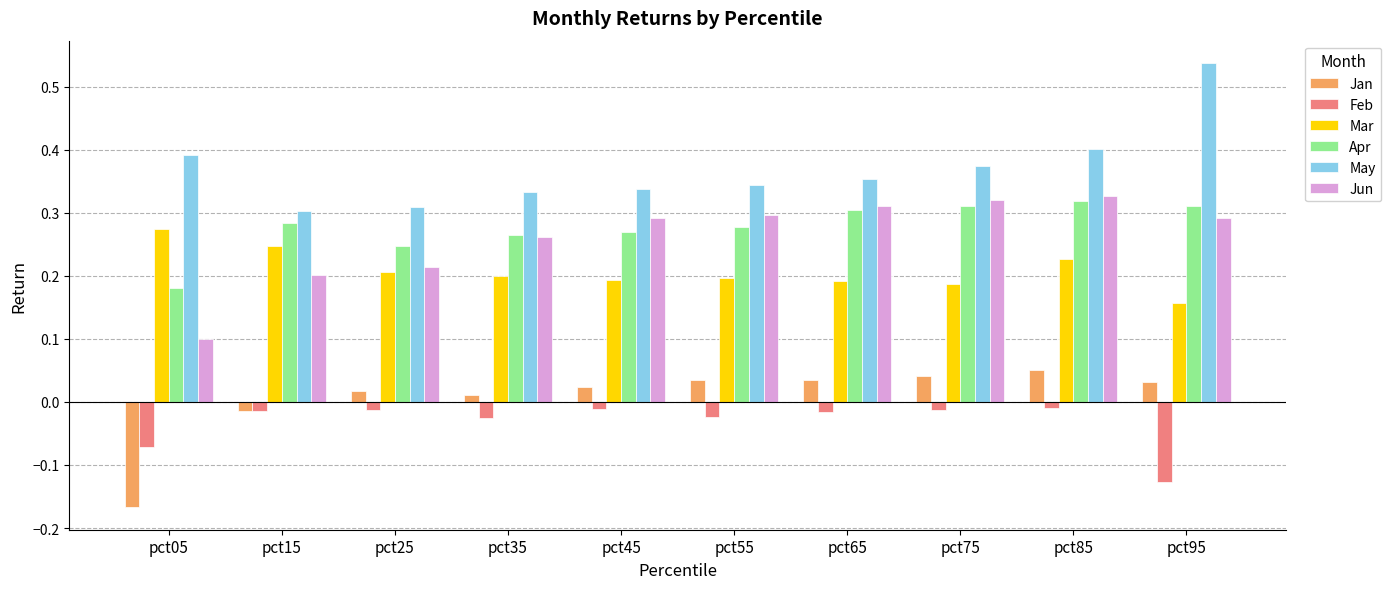

How many groups of bars are there?

10